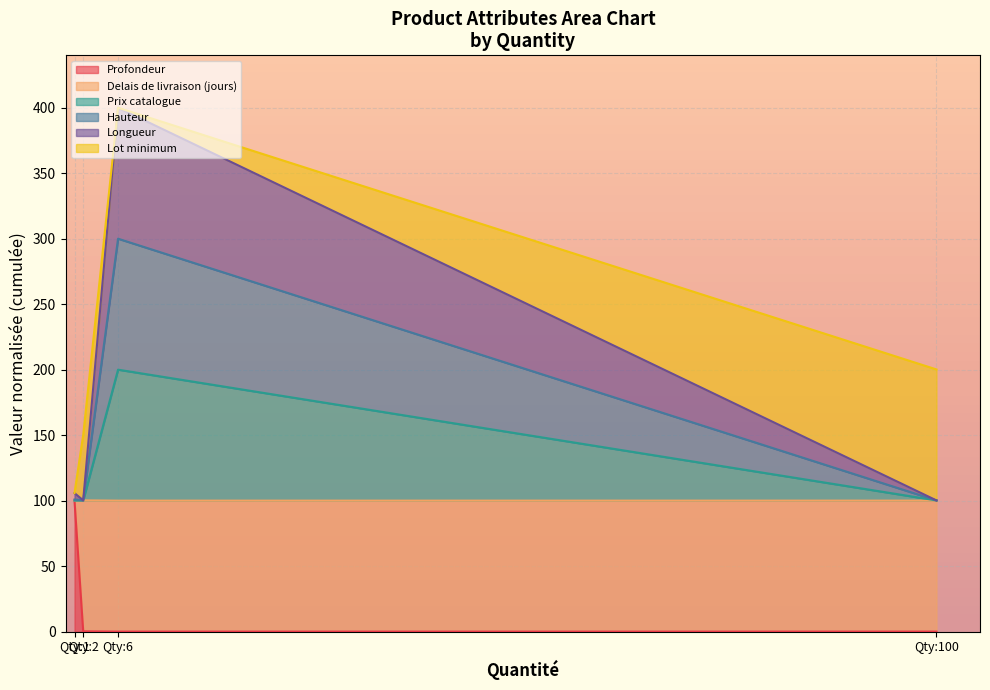

What is the maximum value shown in the chart?

100.0